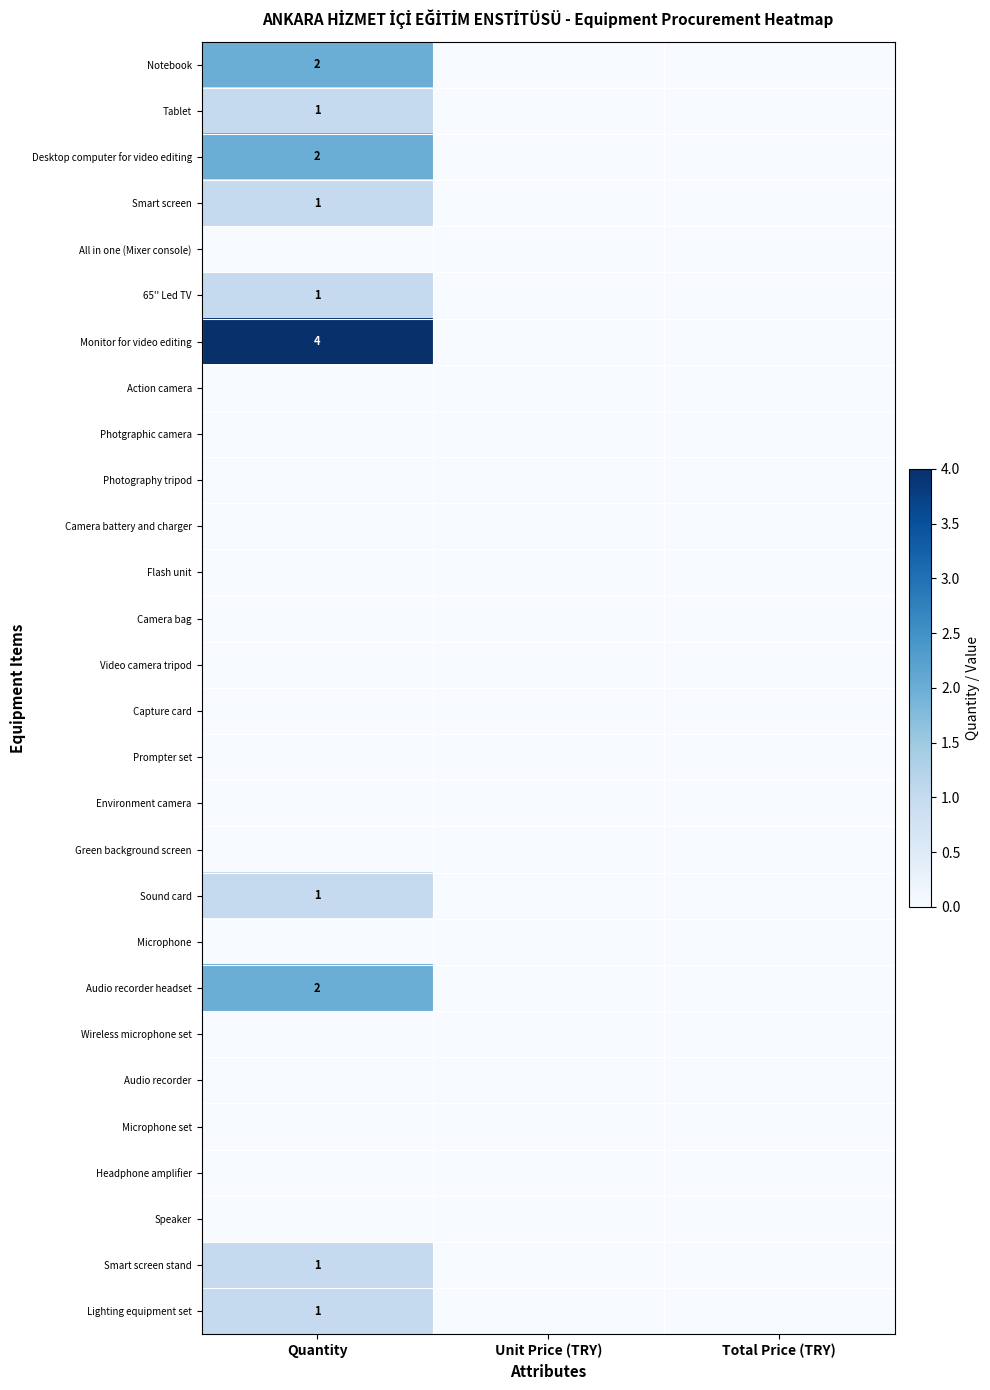

True or false: Lighting equipment set has a value of 1 at Quantity.

True